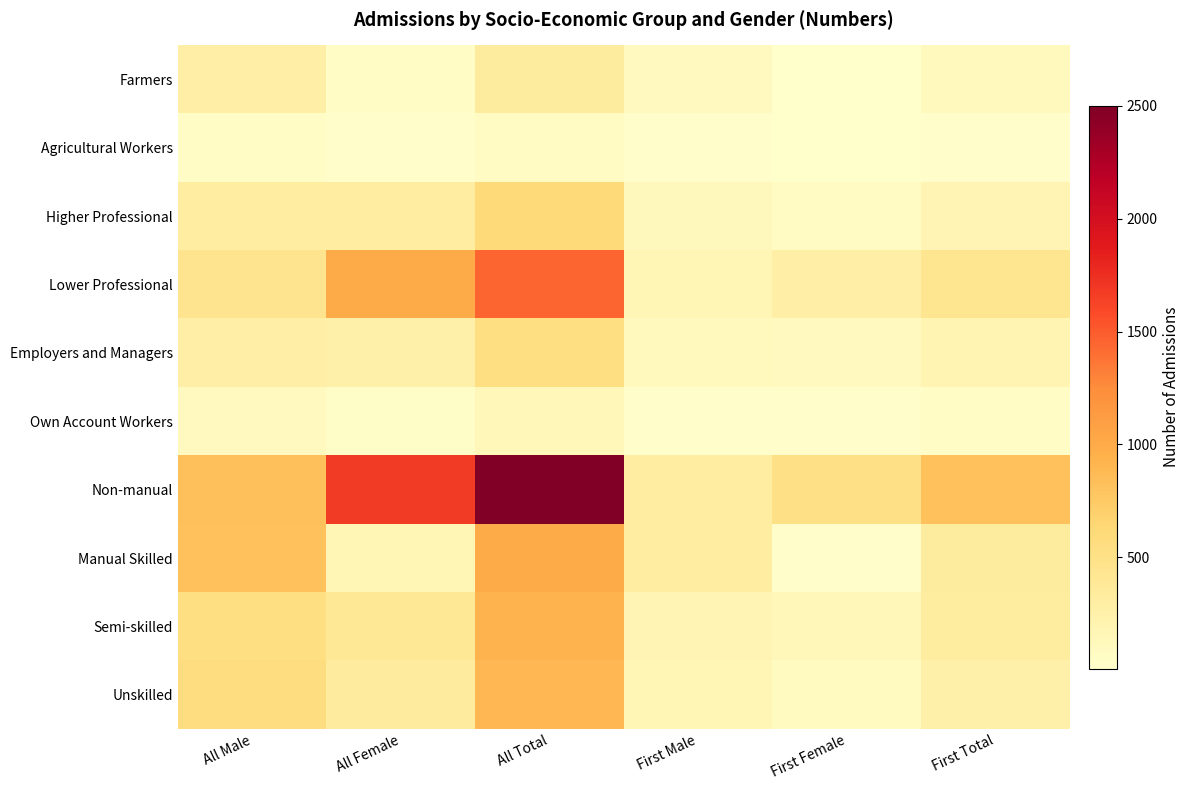

What is the total value across all series at All Total?

8469